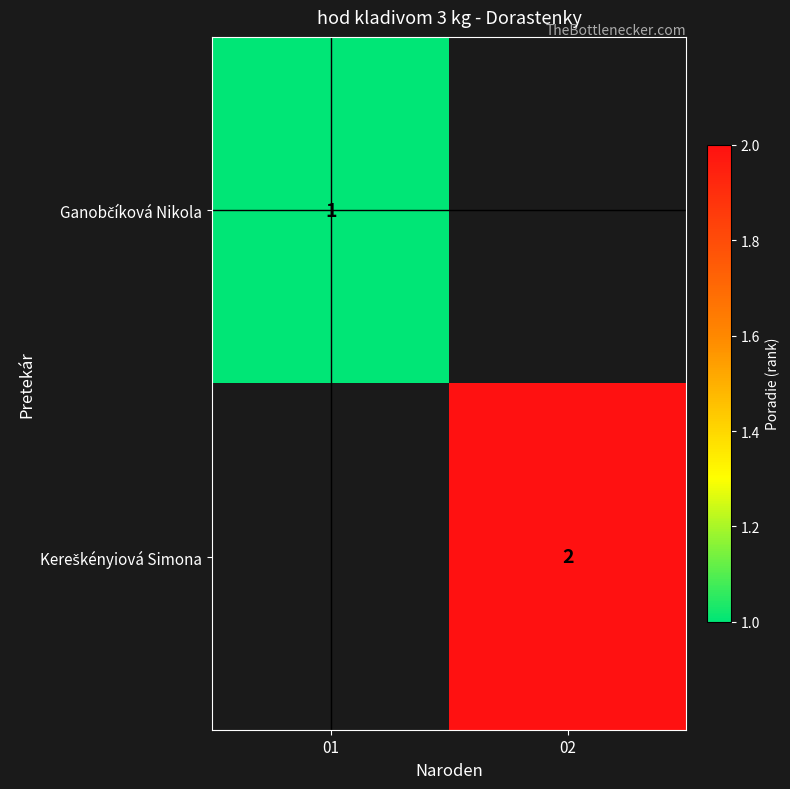

Which series has the widest spread of values?

Ganobčíková Nikola